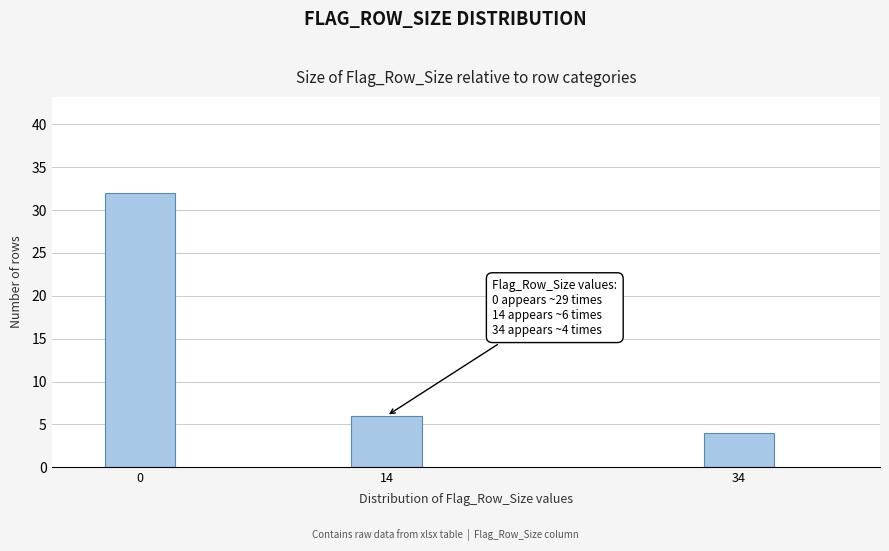

Reading left to right, transcribe all the data shown in this chart.

32	6	4